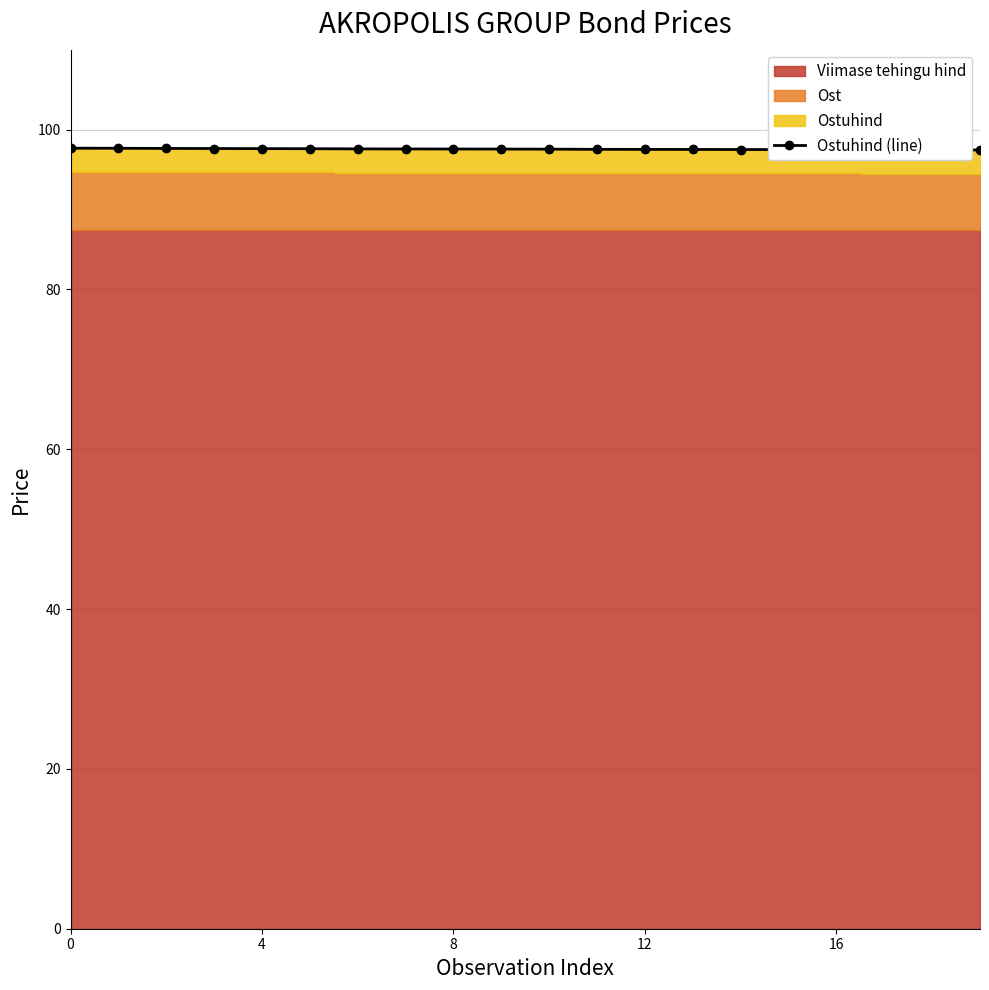

Reading left to right, extract all data points from this chart.

97.7	97.7	97.6	97.6	97.6	97.6	97.6	97.6	97.6	97.6	97.6	97.5	97.5	97.5	97.5	97.5	97.5	97.5	97.5	97.5